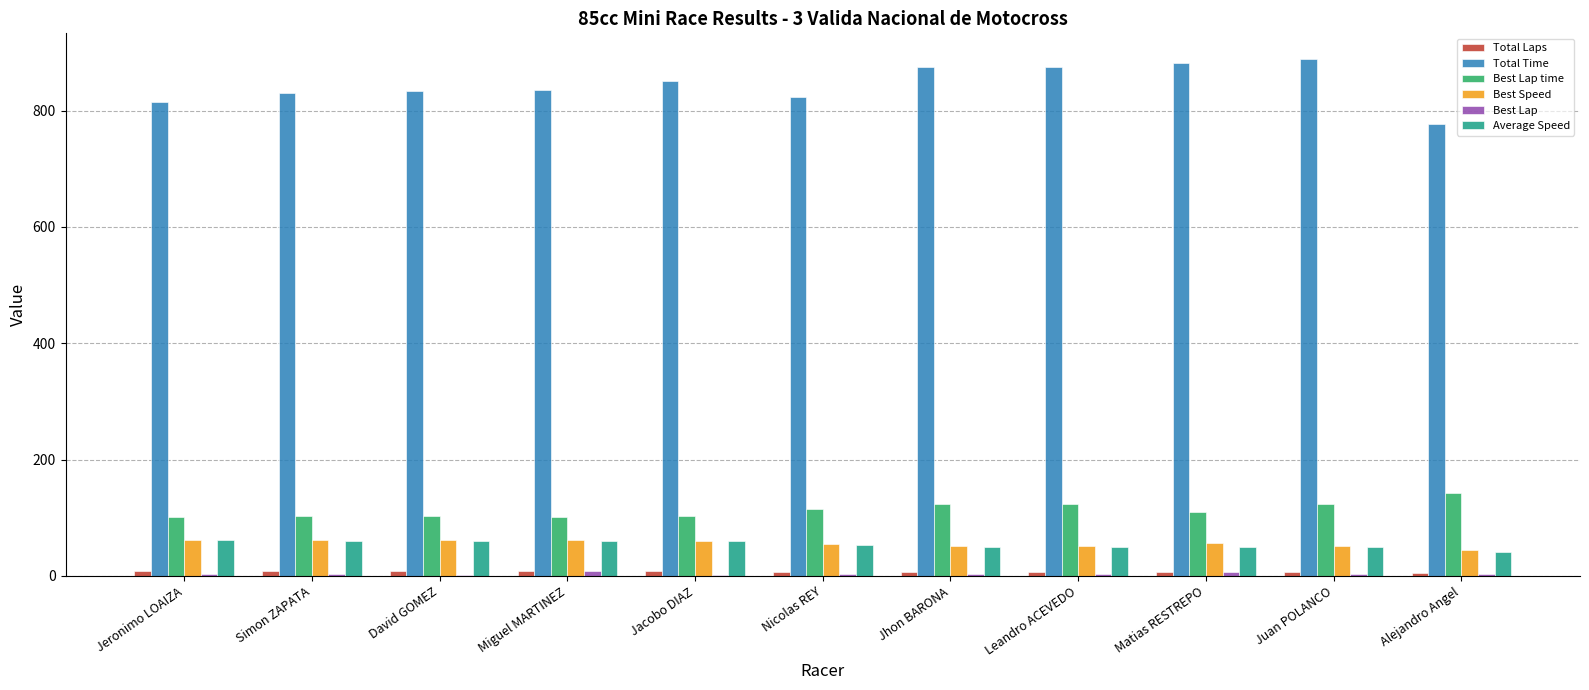

Which series has the largest total across all categories?

Total Time